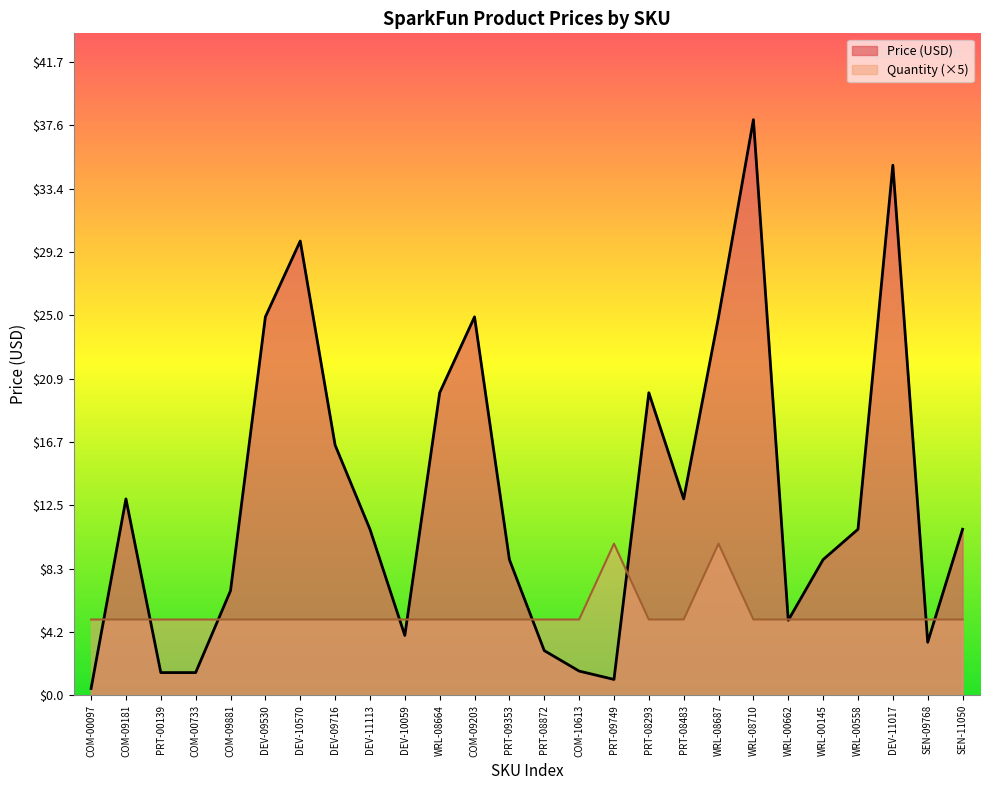

True or false: Quantity has more than 2 points higher than both neighbors.

False